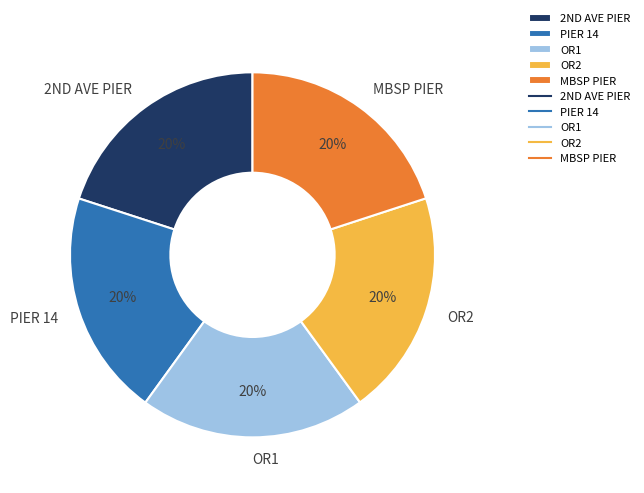

The OR2 slice represents 20% of the pie. True or false?

True